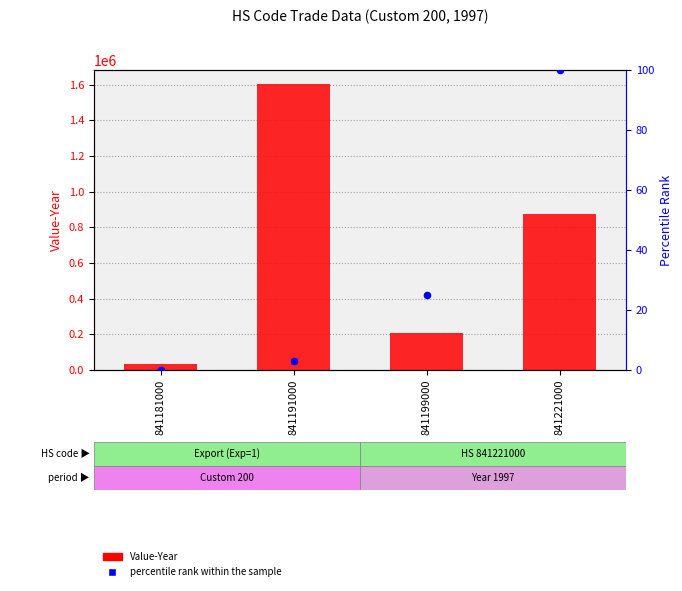

At which category is the sum across all series the highest?

841191000